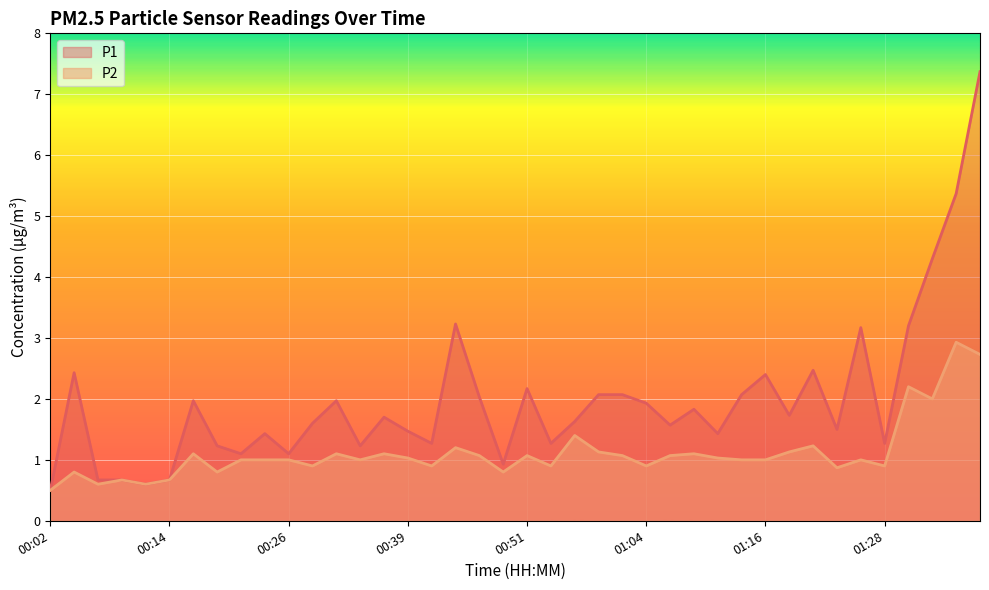

What is the label of the 36th point from the right?

00:12